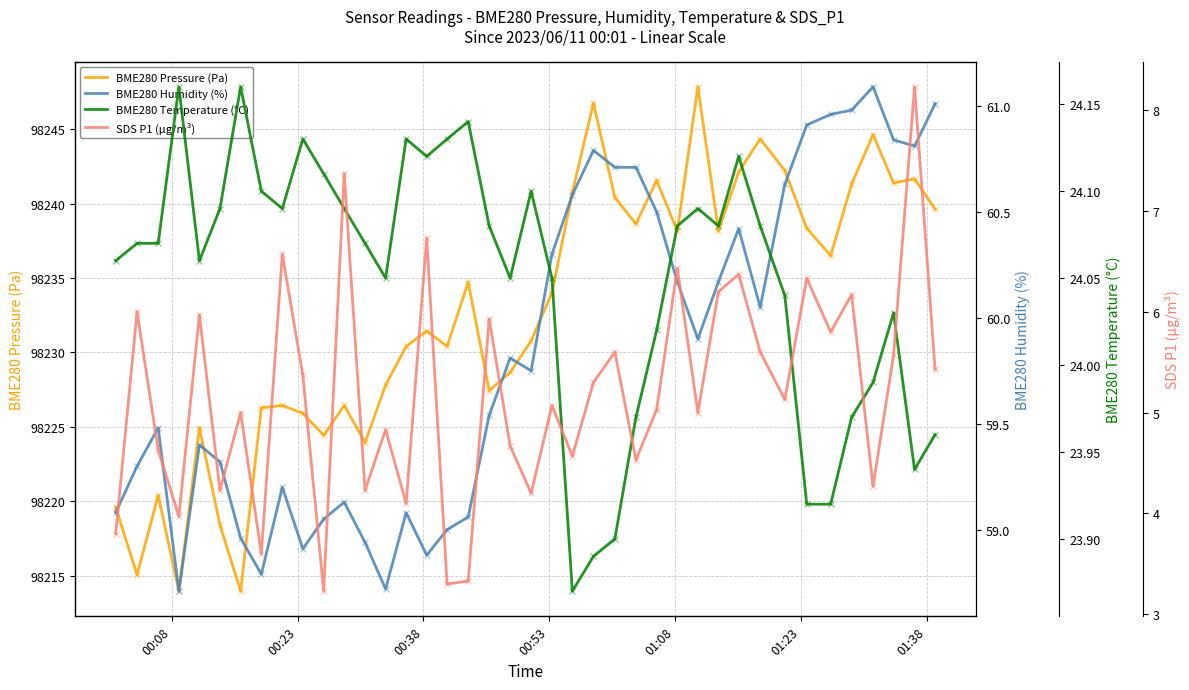

Is this an area chart (filled region under the line)?

No